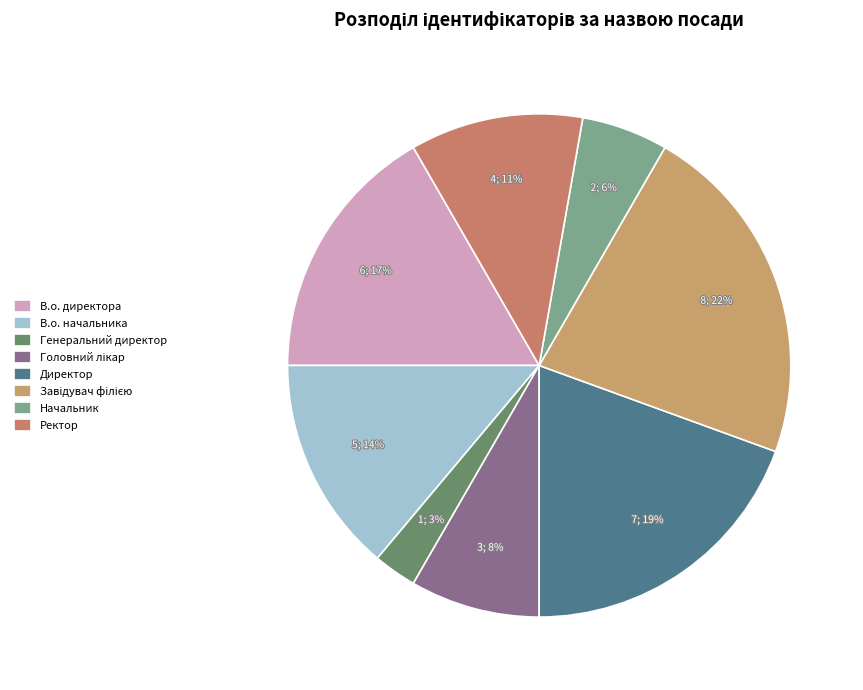

Count the number of slices in the pie.

8